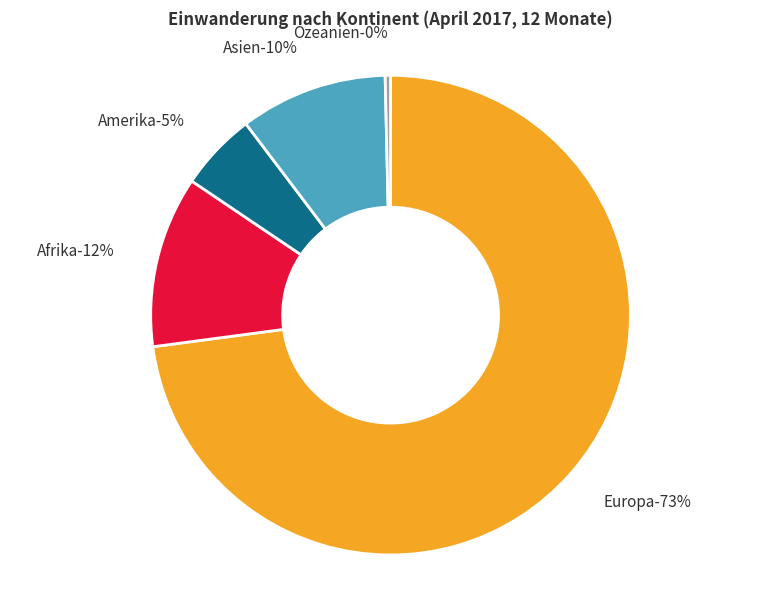

Does Europa represent more than half of the total?

Yes